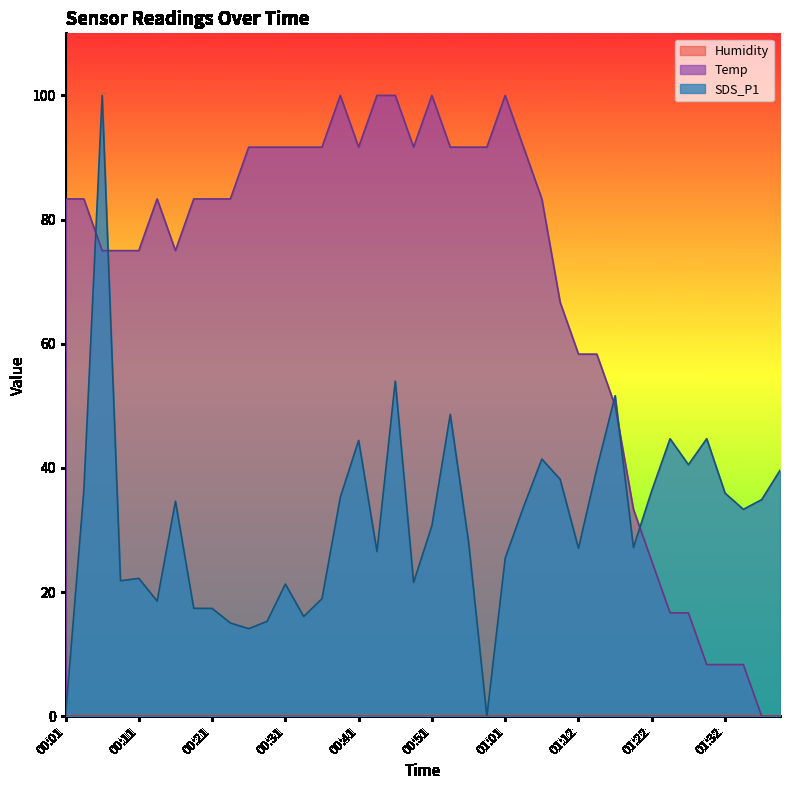

At which category does SDS_P1 reach its first local valley?

00:08